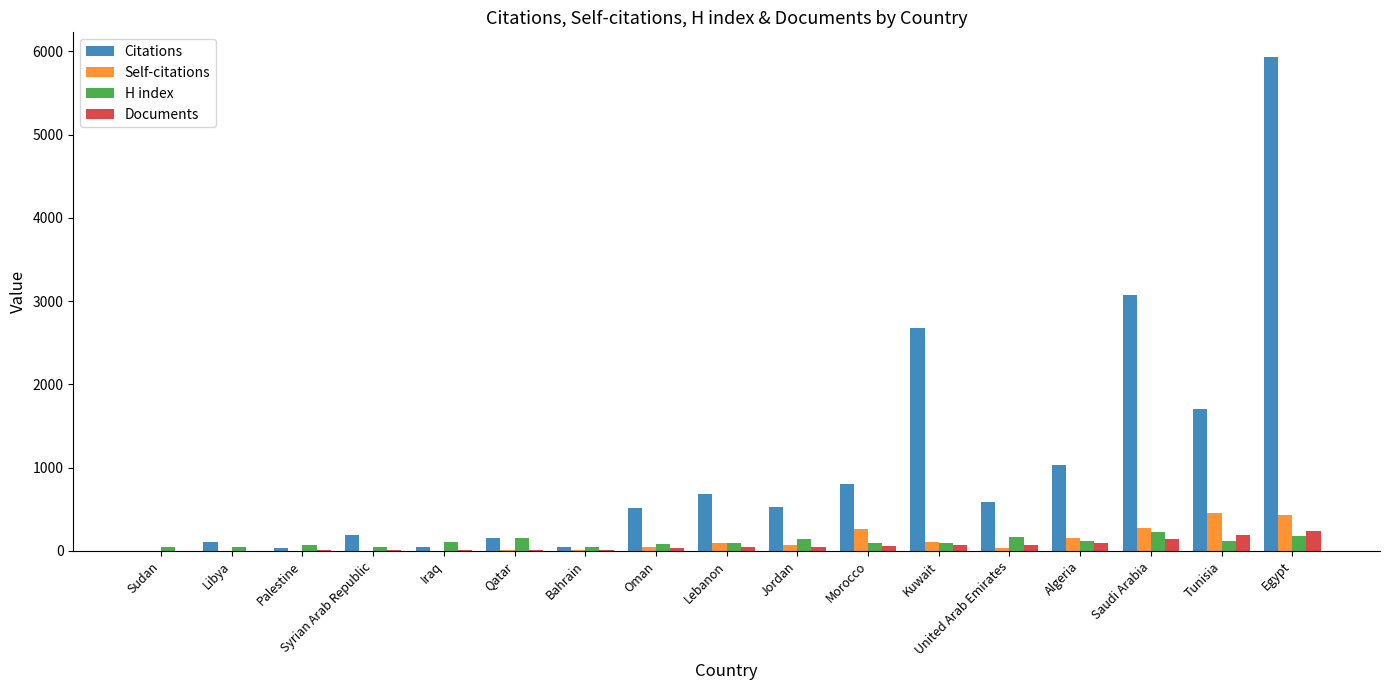

What is the maximum value shown in the chart?

5931